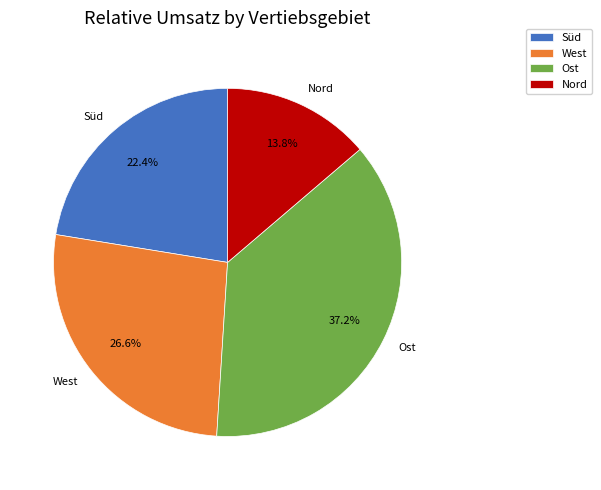

How many segments does this pie chart have?

4